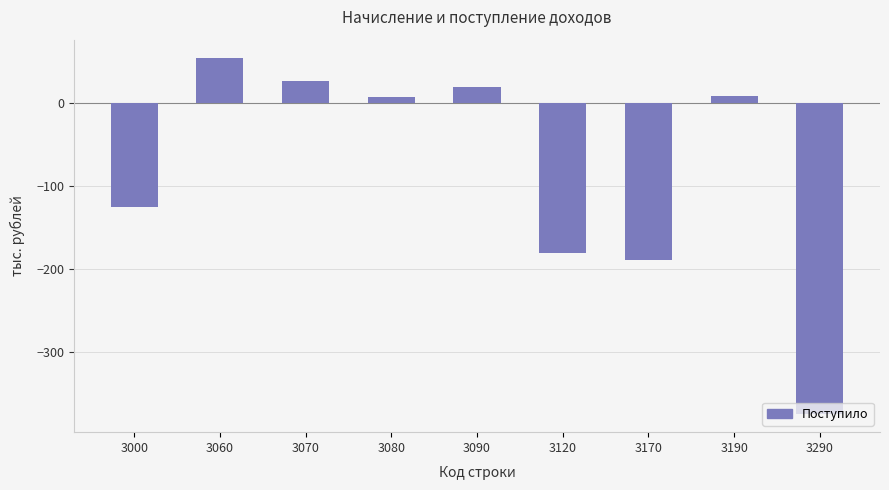

How many negative values are there?

4